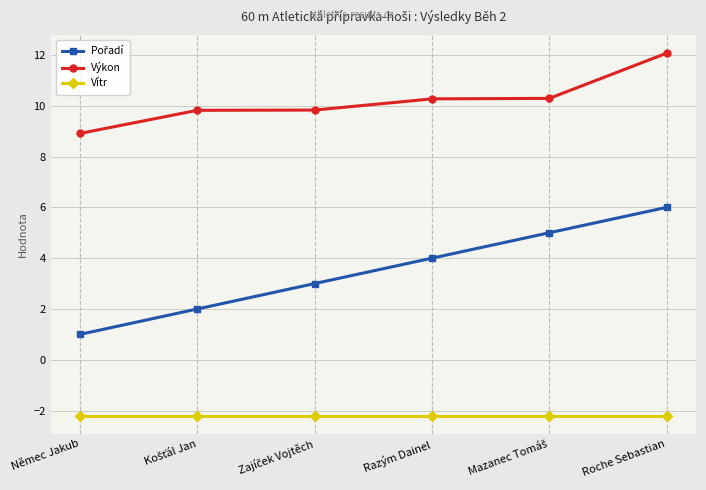

What is the value of the Výkon point at the 5th from the left?

10.3